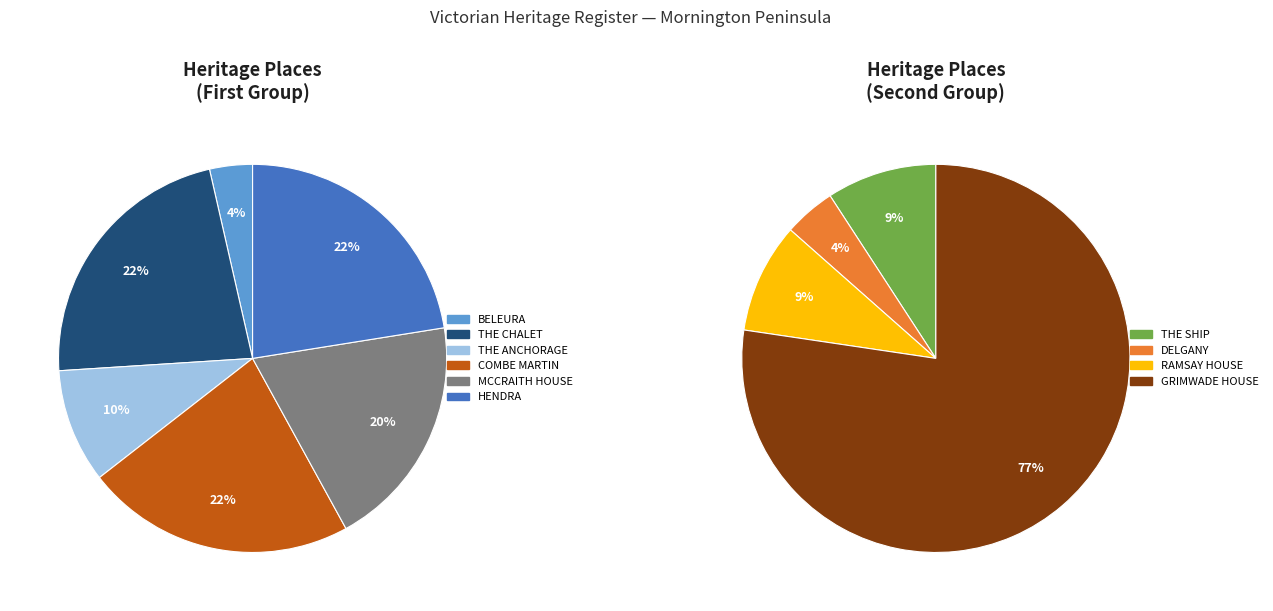

The MCCRAITH HOUSE slice represents 1% of the pie. True or false?

False